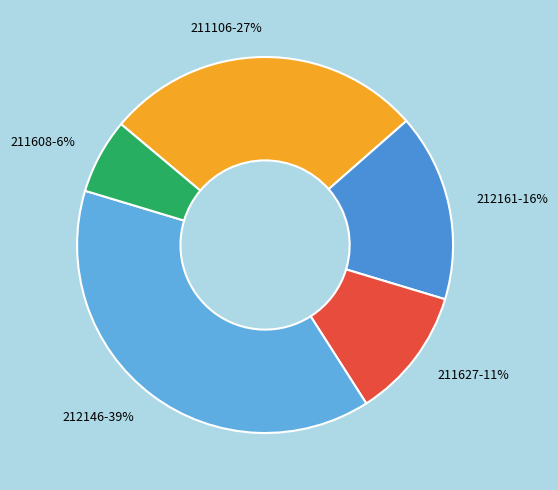

The 212161 slice represents 16% of the pie. True or false?

True